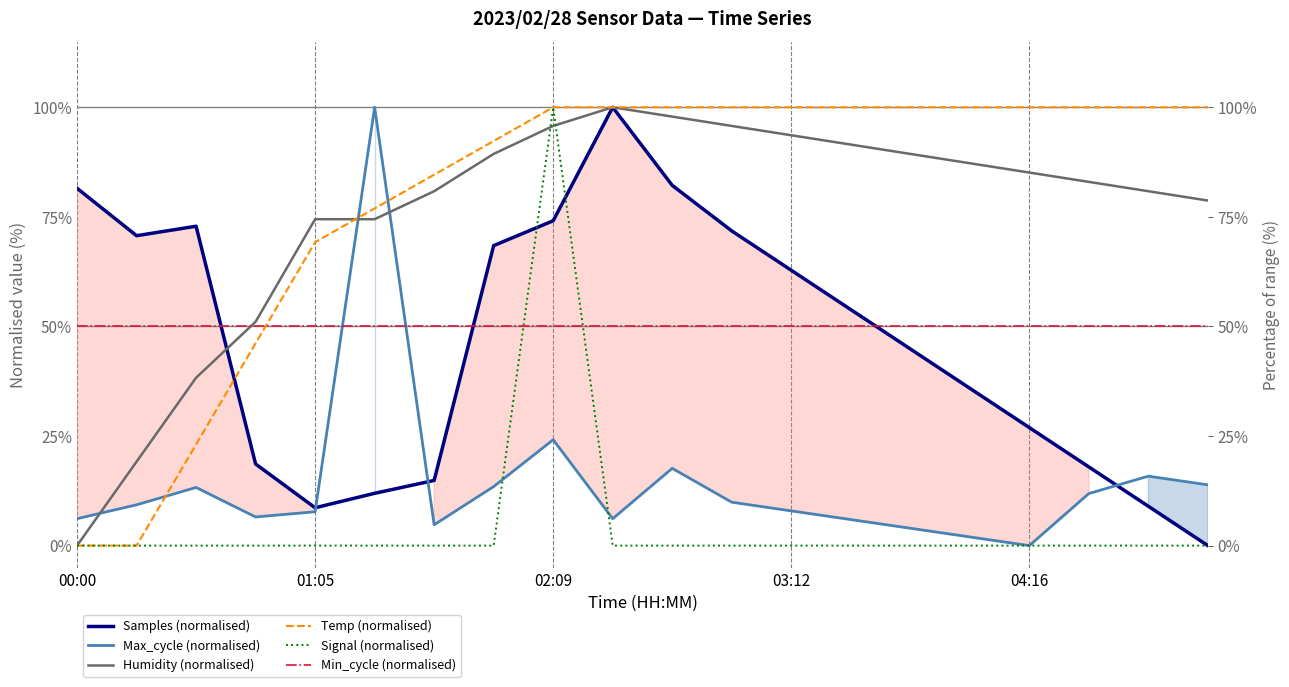

True or false: Signal (normalised) has a value of -54.7 at 13.

False